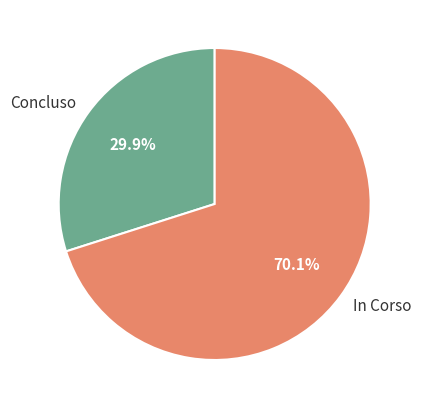

Is there a majority slice in this chart?

Yes